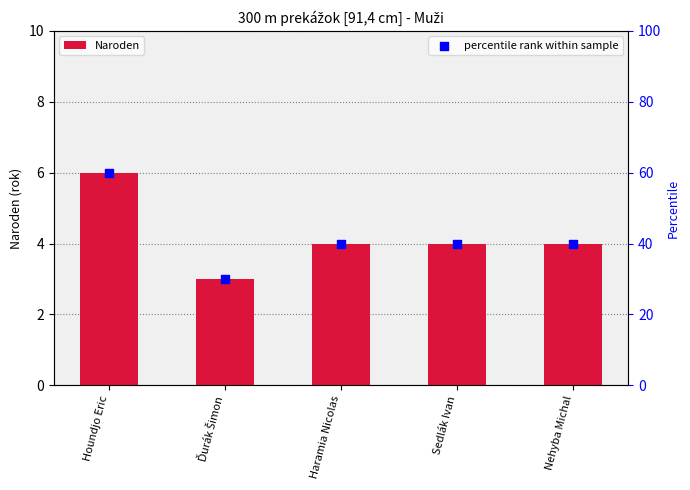

Which series reaches the maximum Y coordinate?

percentile rank within sample